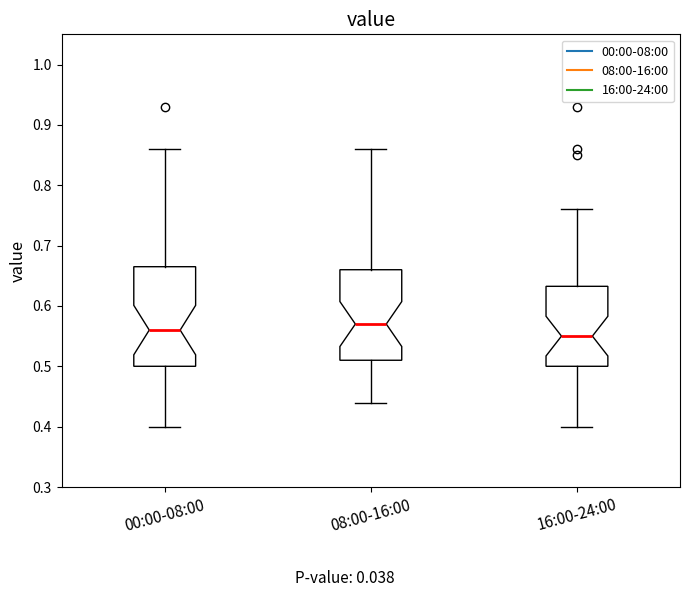

Which box is the tallest, from its lower edge to its upper edge?

00:00-08:00